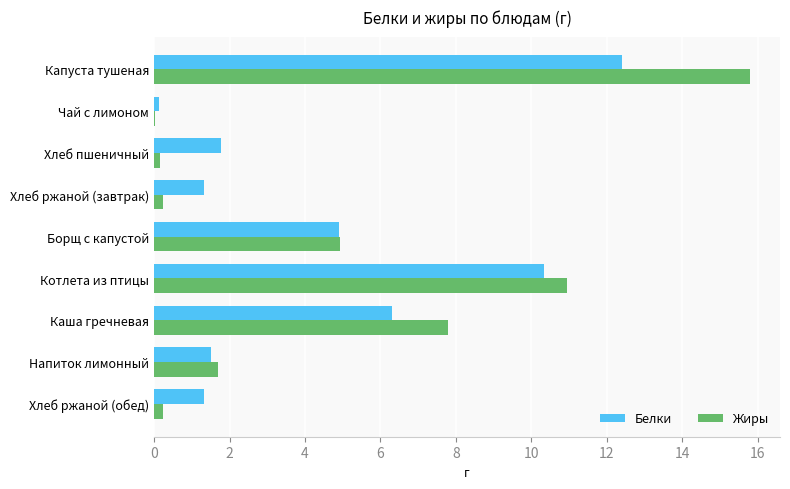

Is it true that Белки equals 1.8 at Хлеб пшеничный?

True